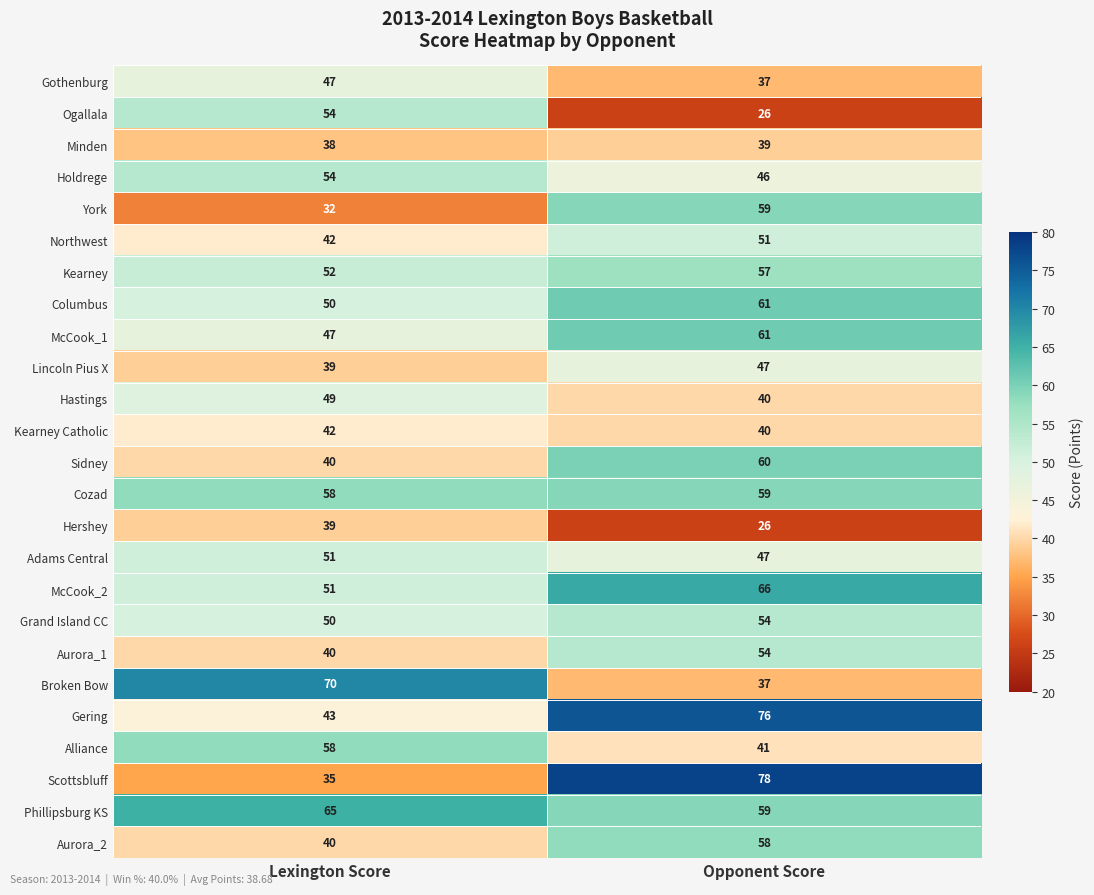

What is the difference between the maximum and minimum values in the Hershey series?

13